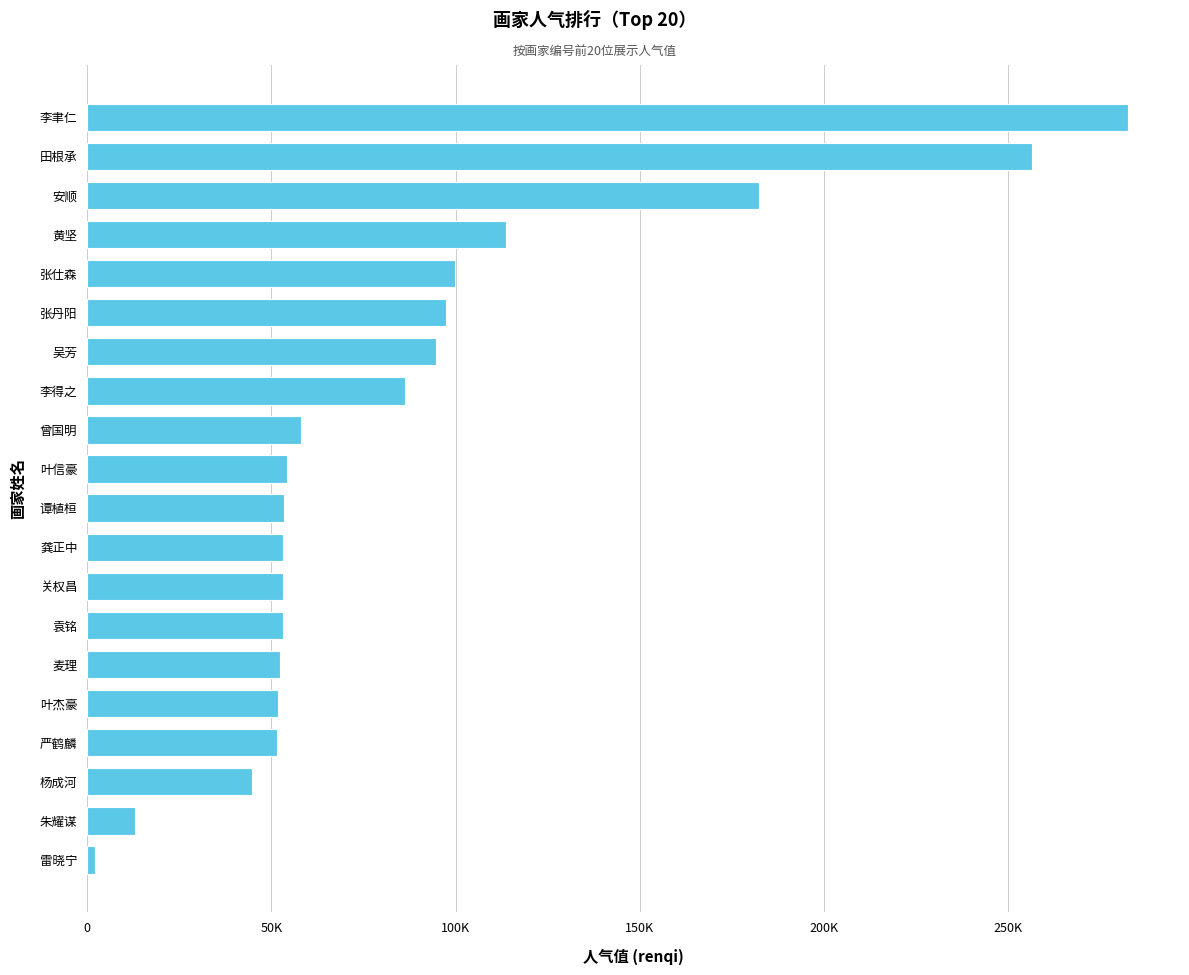

Are the bars horizontal?

Yes